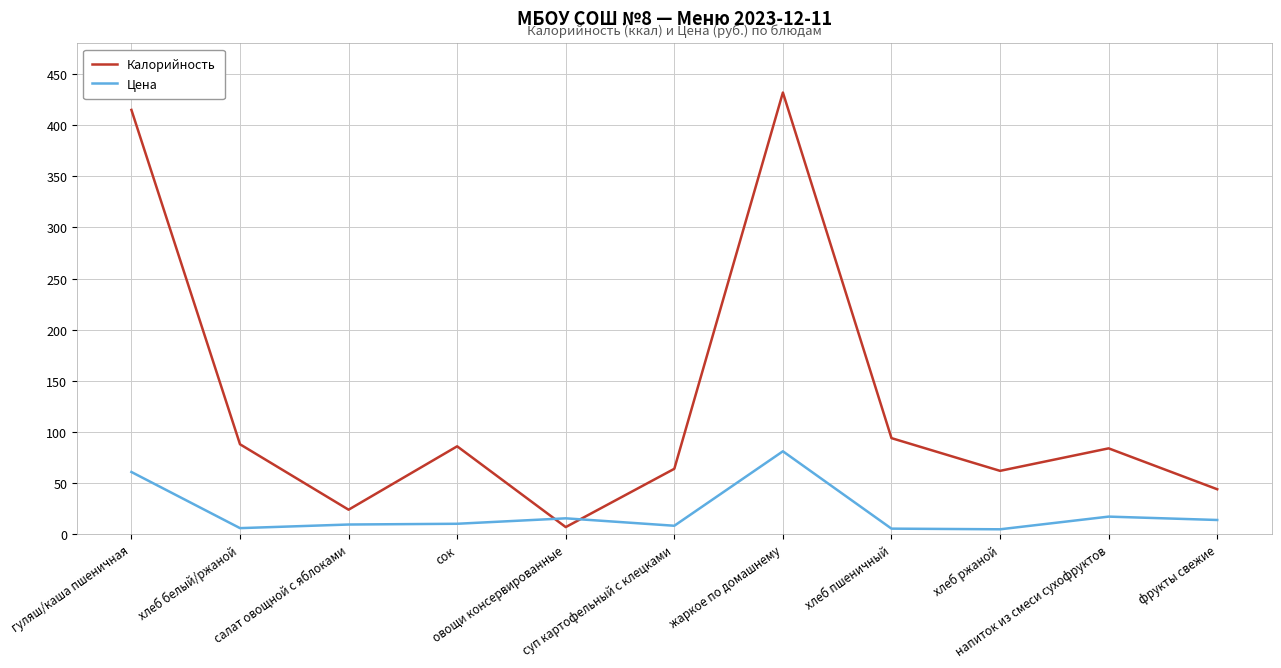

After their last crossing, which series has the higher values: Калорийность or Цена?

Калорийность